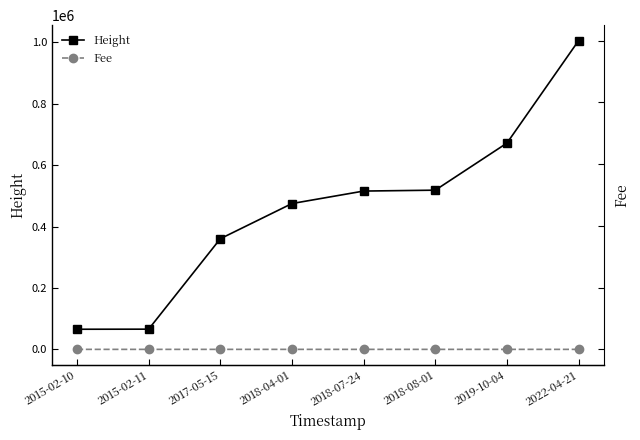

What is the difference between the highest and lowest values at 2018-07-24?

515560.0